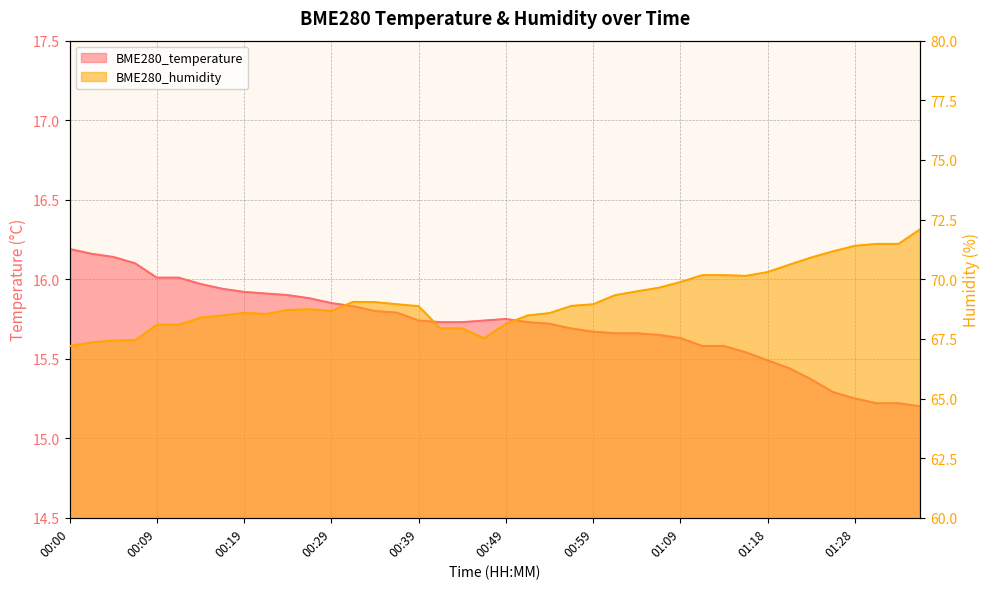

What is the smallest value displayed?

15.2